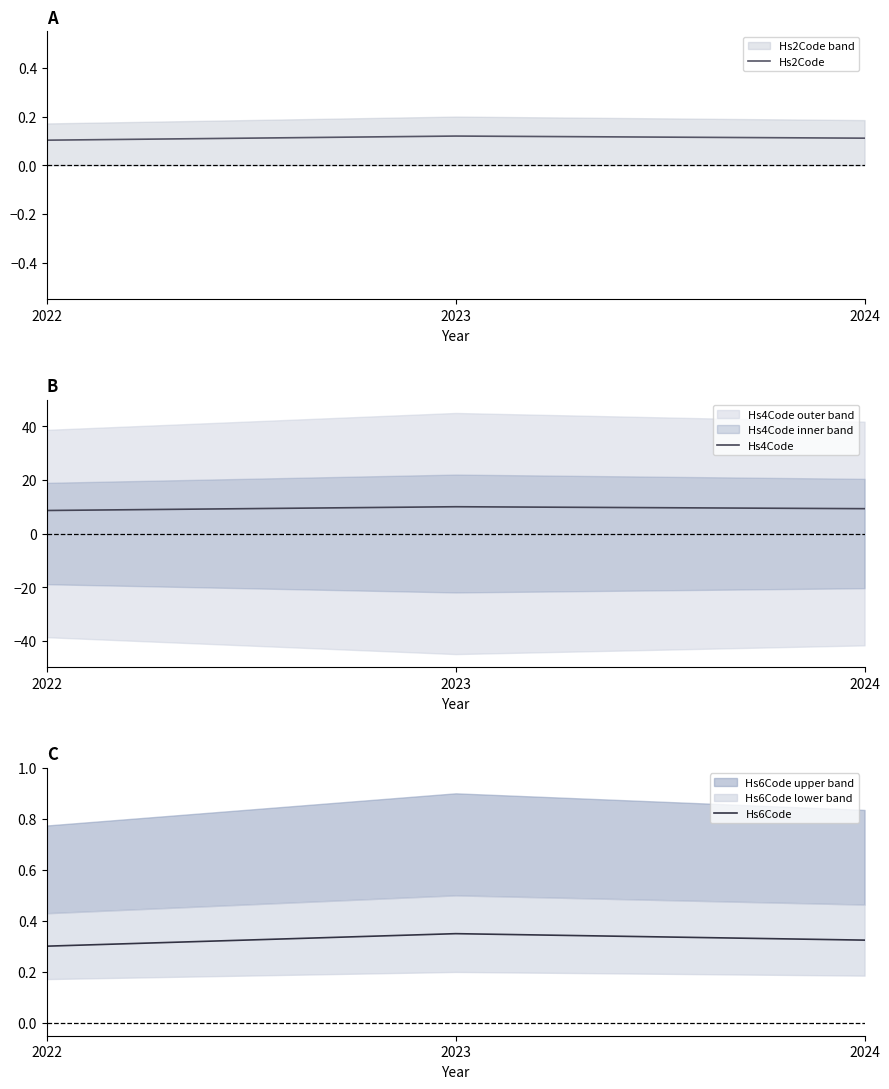

Reading left to right, what are all the values shown in this chart?

Hs2Code: 0.1	0.1	0.1
Hs4Code: 8.6	10.0	9.3
Hs6Code: 0.3	0.3	0.3